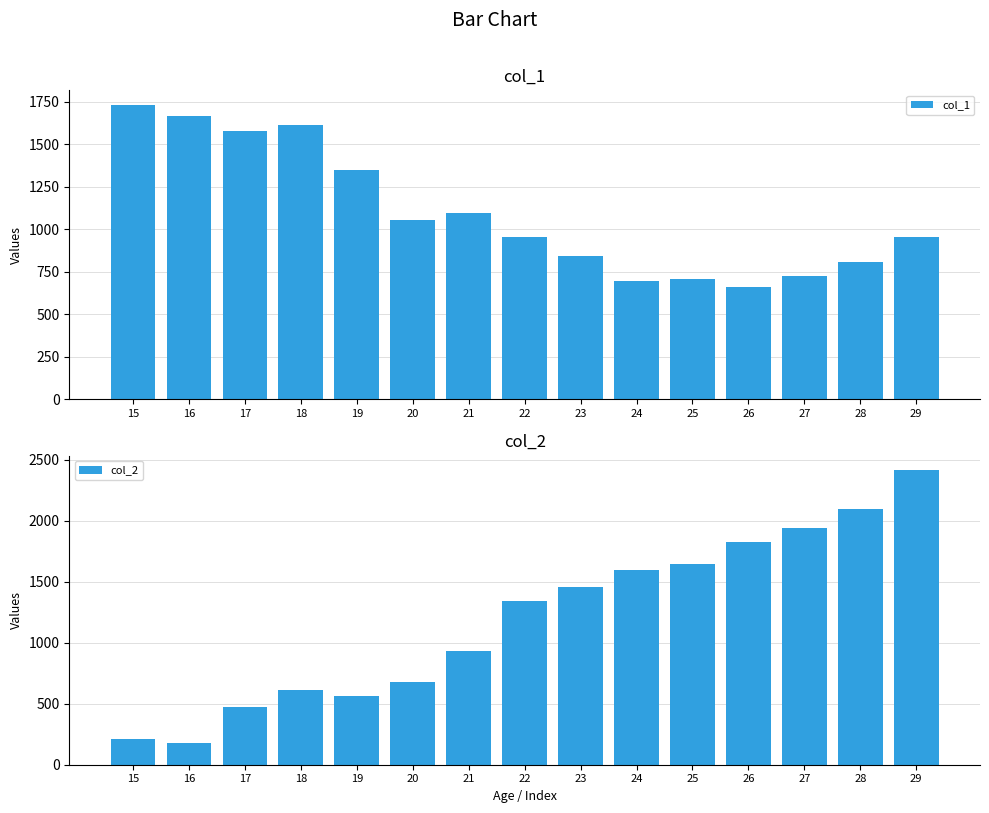

What is the value of the col_1 bar at the 9th from the left?

842